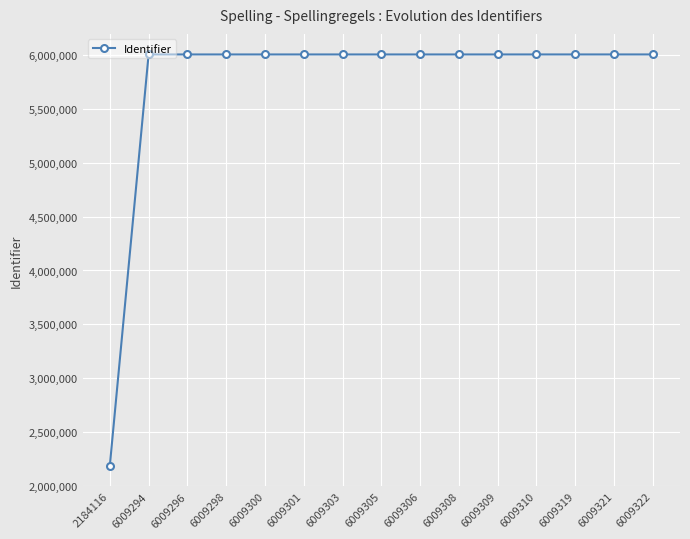

What is the difference between the second highest and minimum values?

3825205